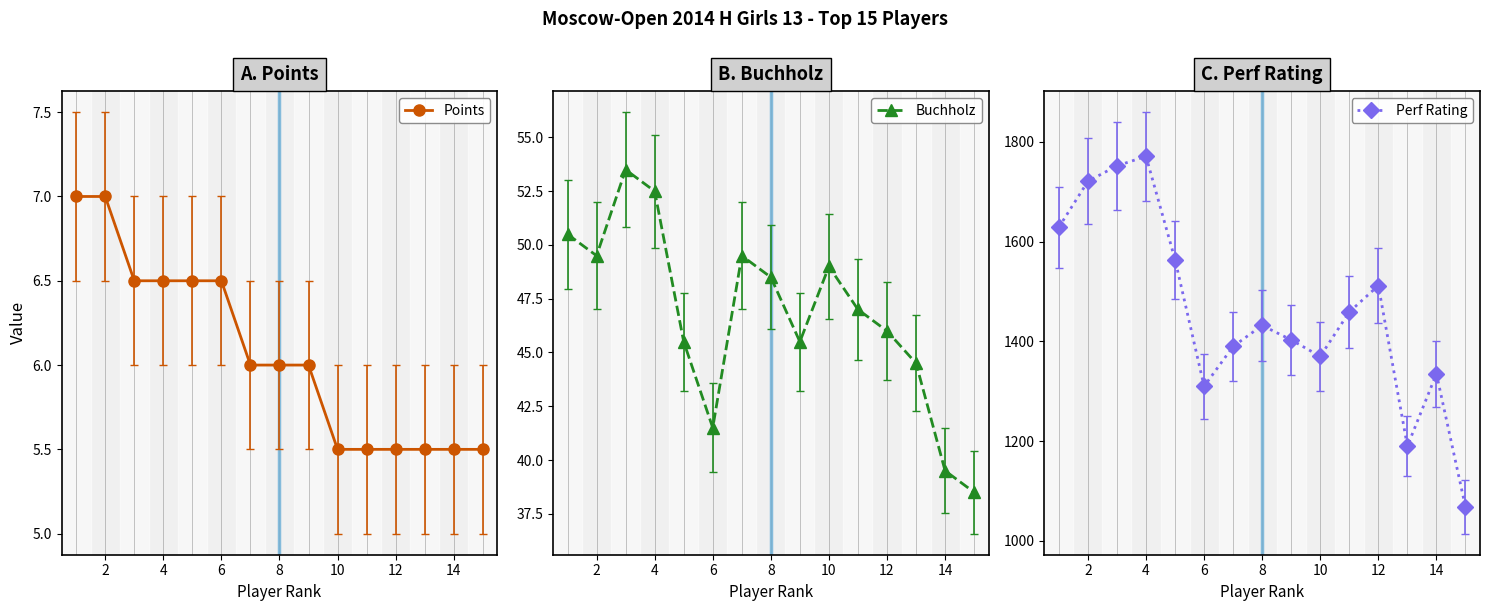

How many lines are shown in the chart?

3